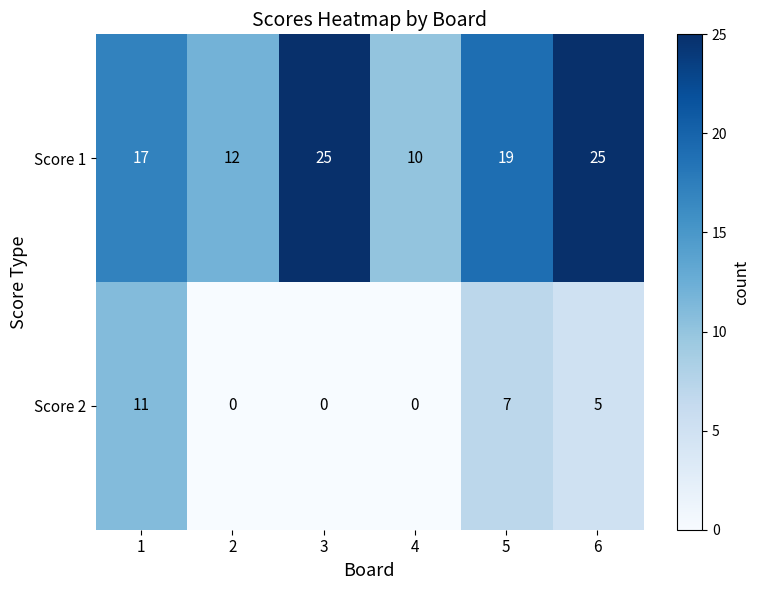

At 1, list the series in order from smallest to largest.

Score 2, Score 1